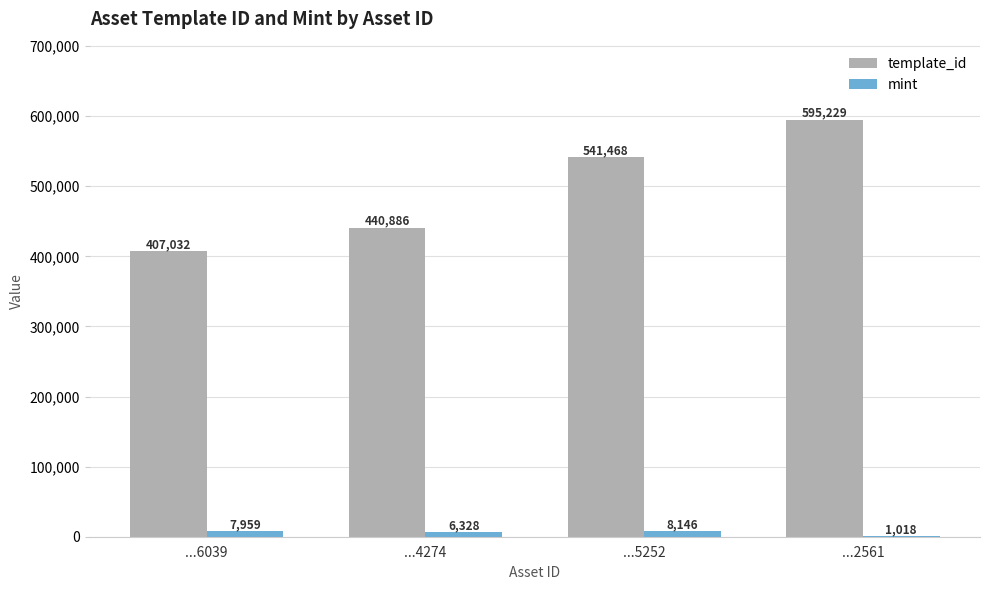

Where is mint nearest to the value 4582?

...4274